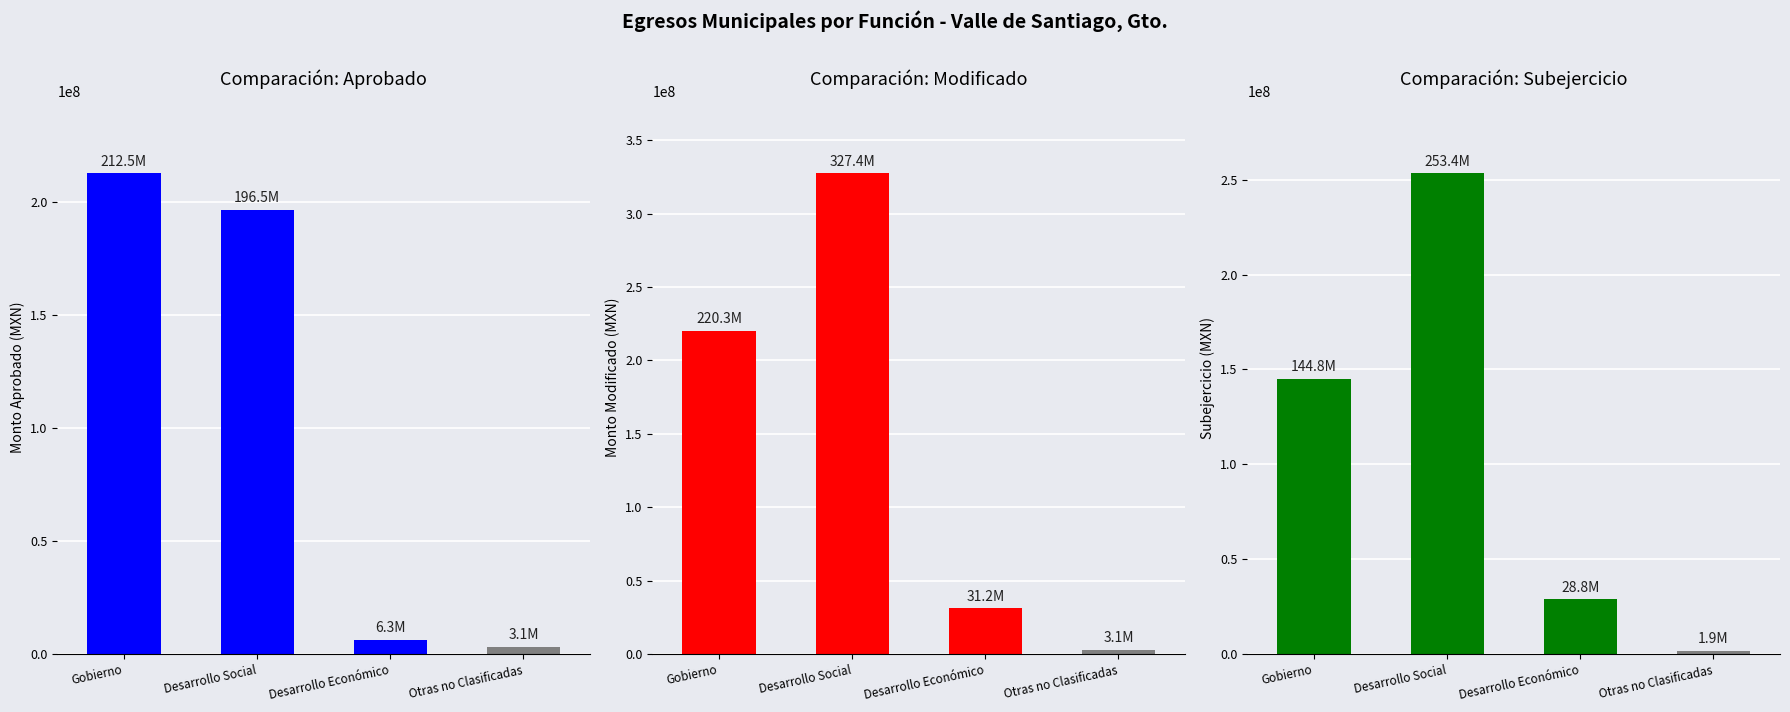

The Aprobado series shows 212540733.4 at Gobierno. True or false?

True